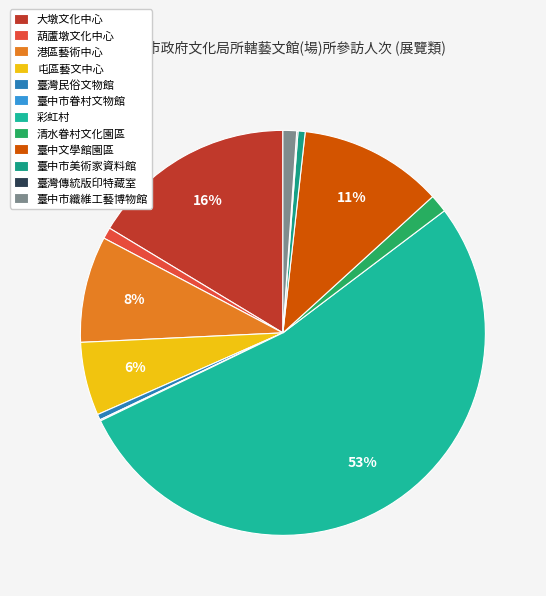

To the nearest percent, what is the average slice percentage?

8%